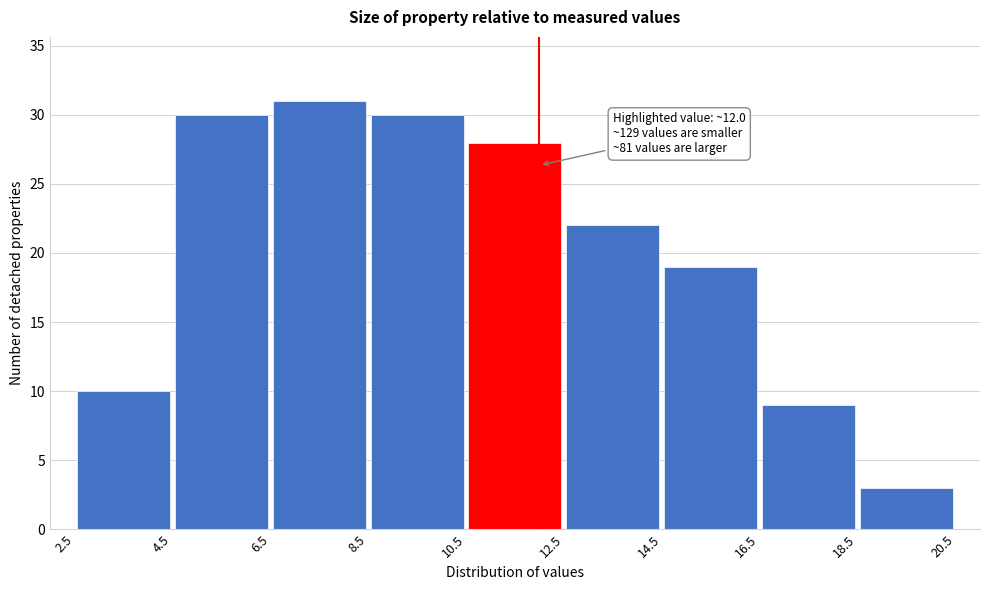

Which range on the x-axis has the tallest bar?

6.5 to 8.5